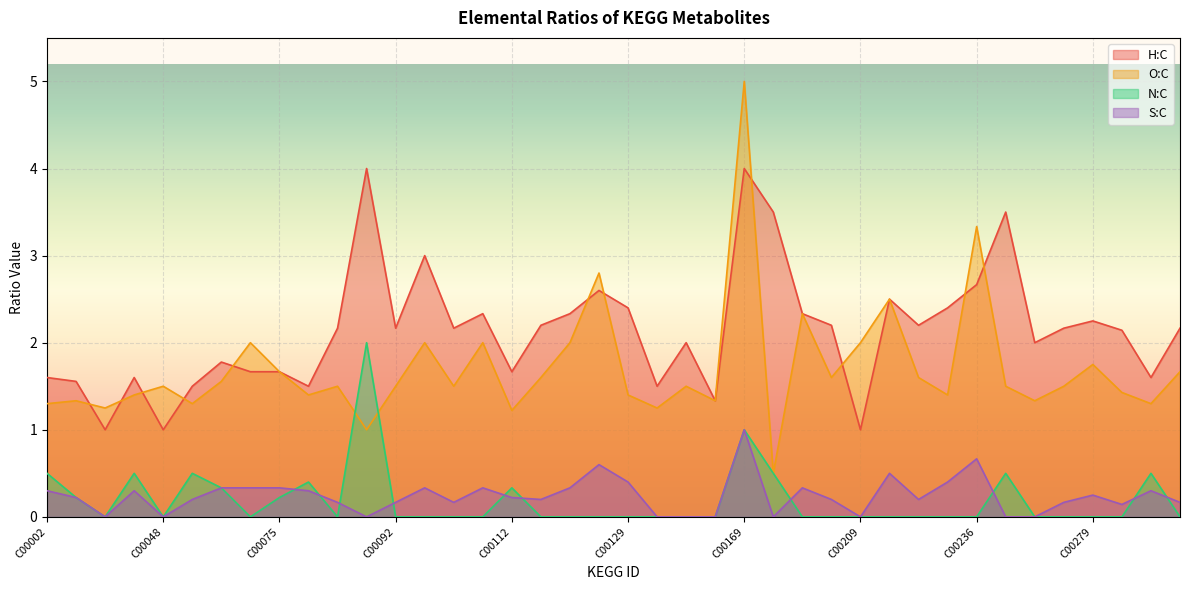

What is the spread (max minus min) of values at C00279?

2.2